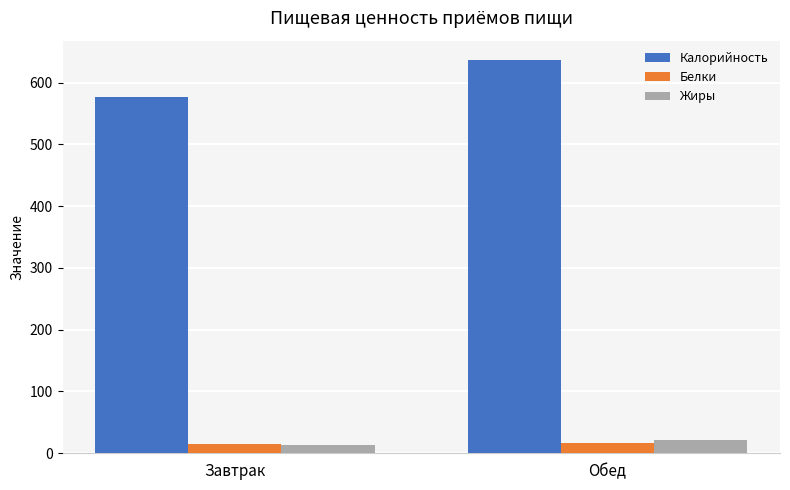

At which label does Калорийность reach its minimum?

Завтрак